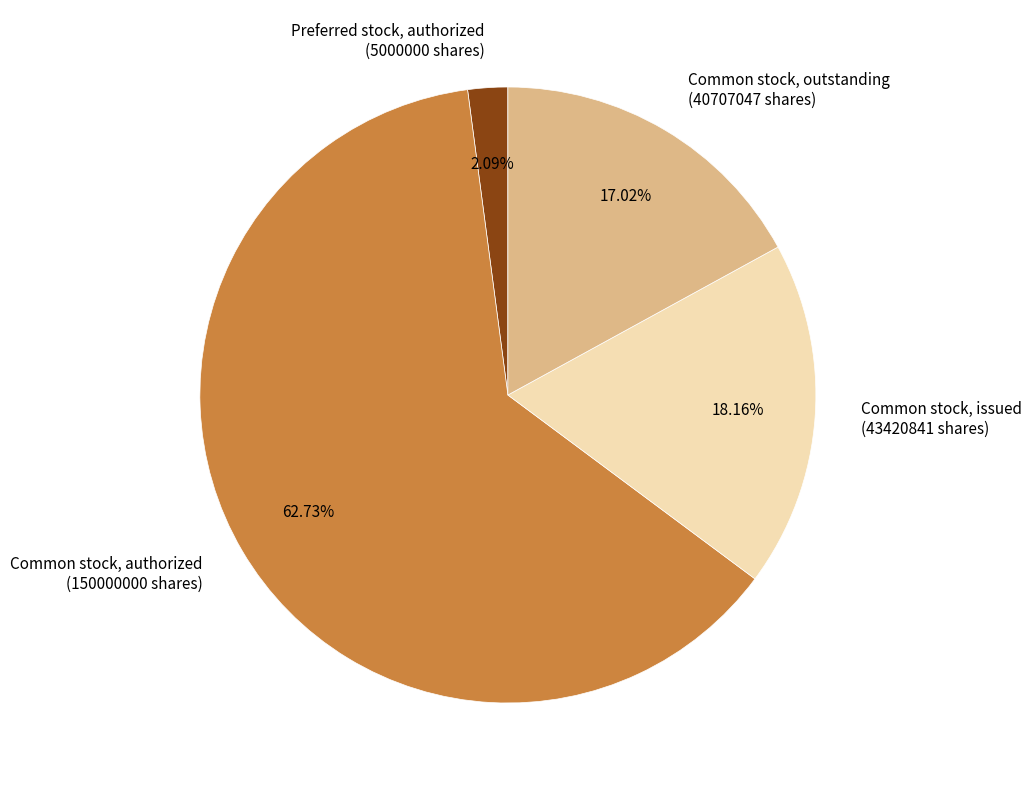

To the nearest percent, what is the difference between the largest and smallest slice percentages?

61%